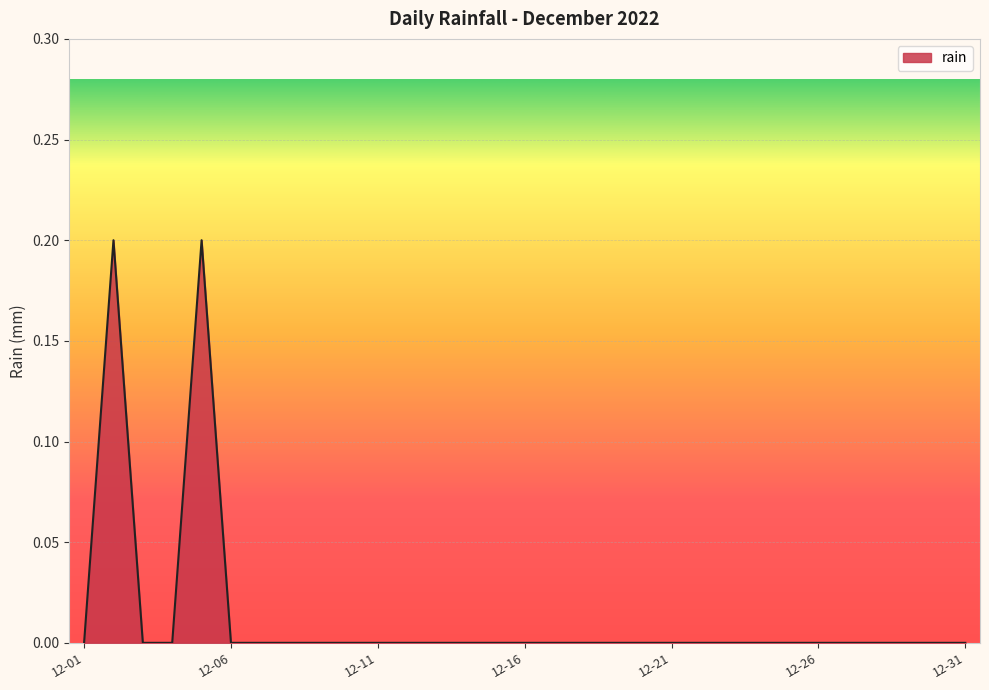

Does the chart have visible grid lines?

Yes